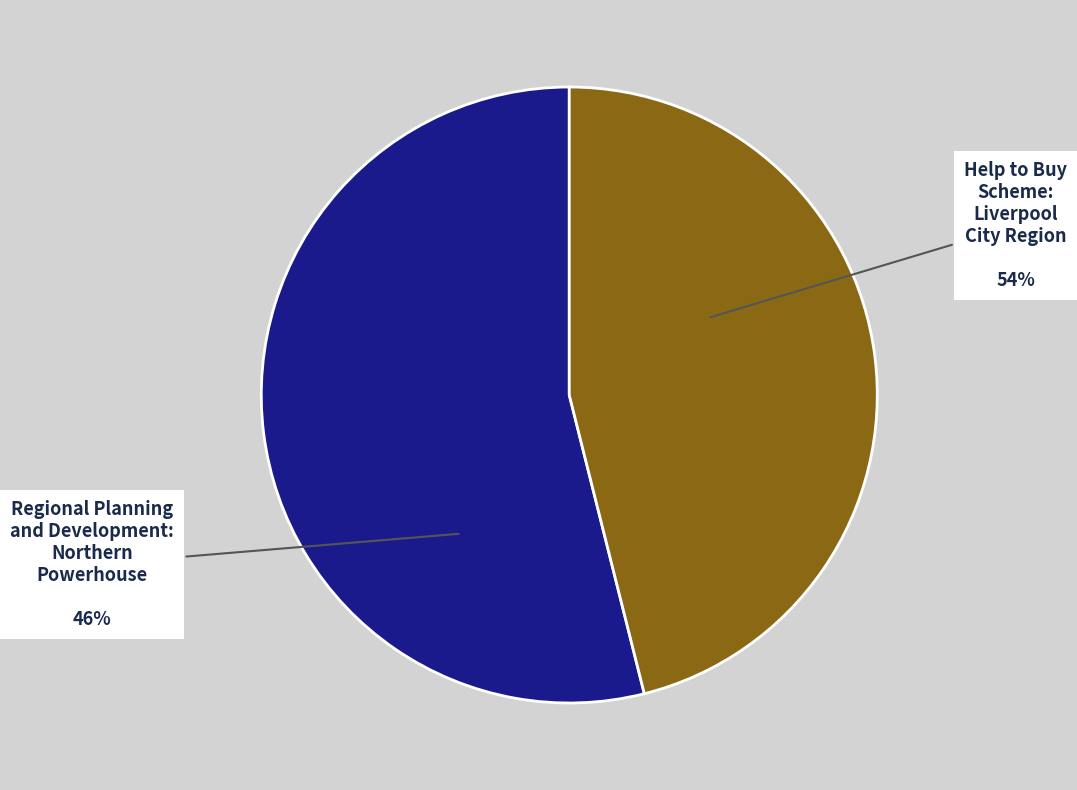

To the nearest percent, what is the combined percentage of Help to Buy Scheme: Liverpool City Region and Regional Planning and Development: Northern Powerhouse?

100%